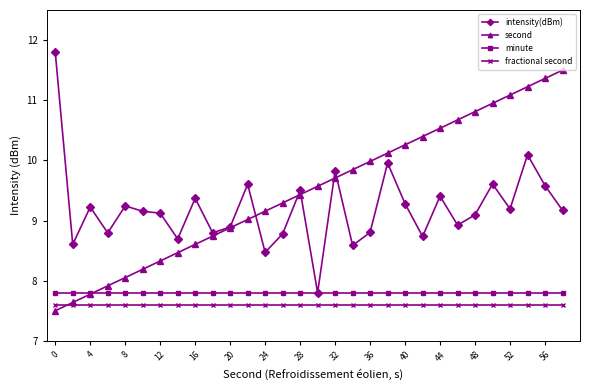

What is the highest value of the minute series?

7.8